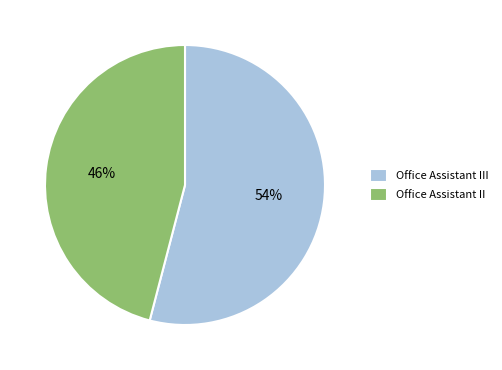

Which slice is the largest?

Office Assistant III